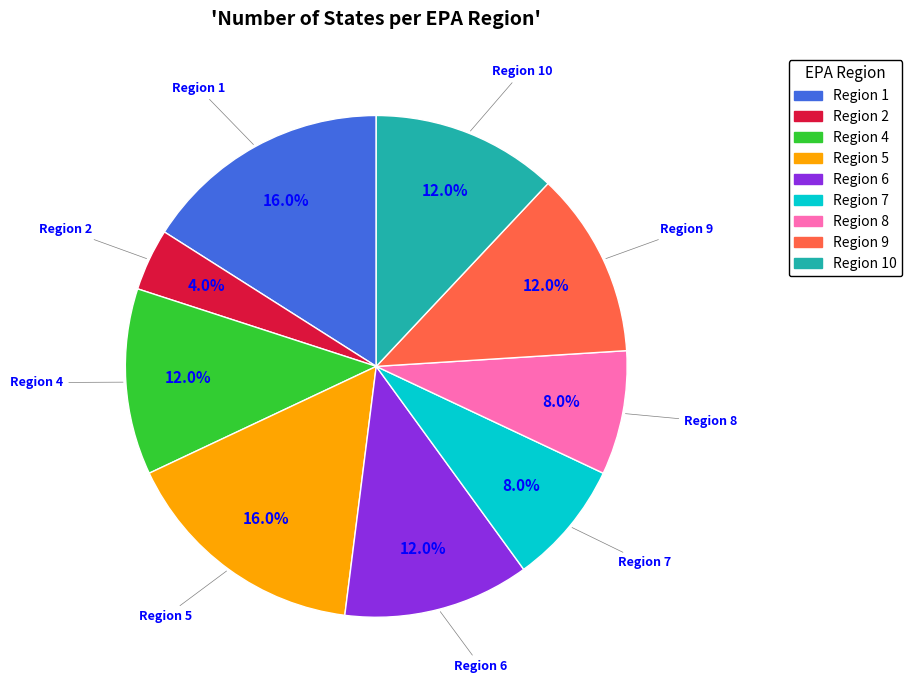

Is there any slice that represents more than half of the pie?

No